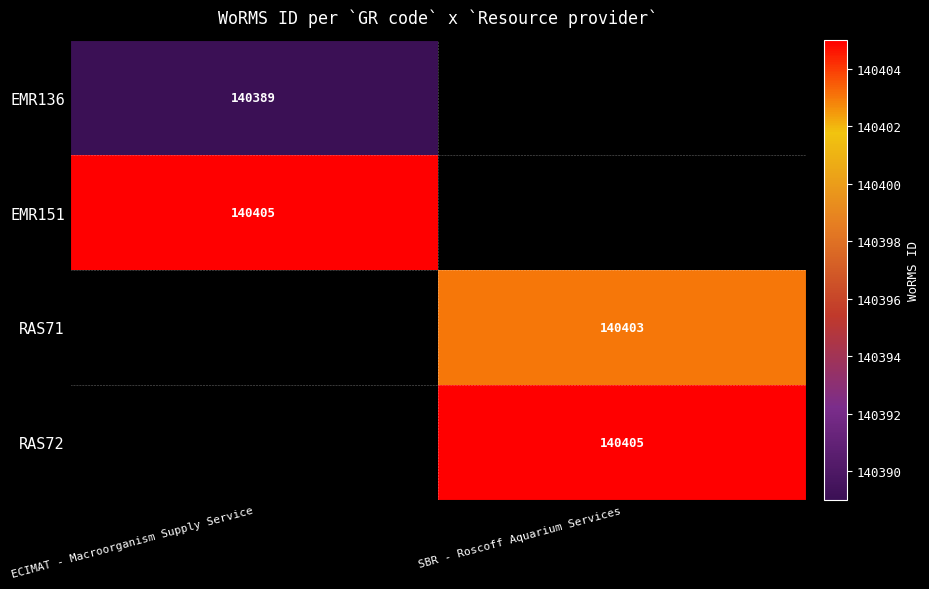

True or false: RAS71 has a value of 227565 at SBR - Roscoff Aquarium Services.

False